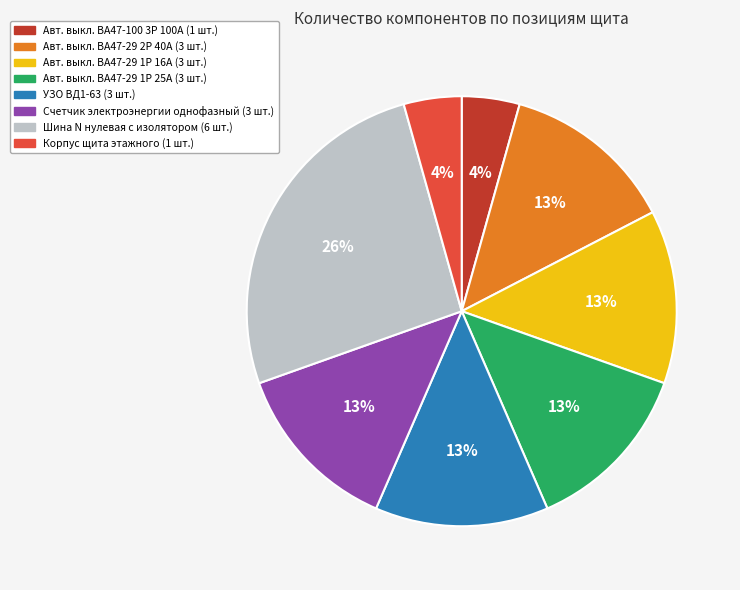

Is there a majority slice in this chart?

No